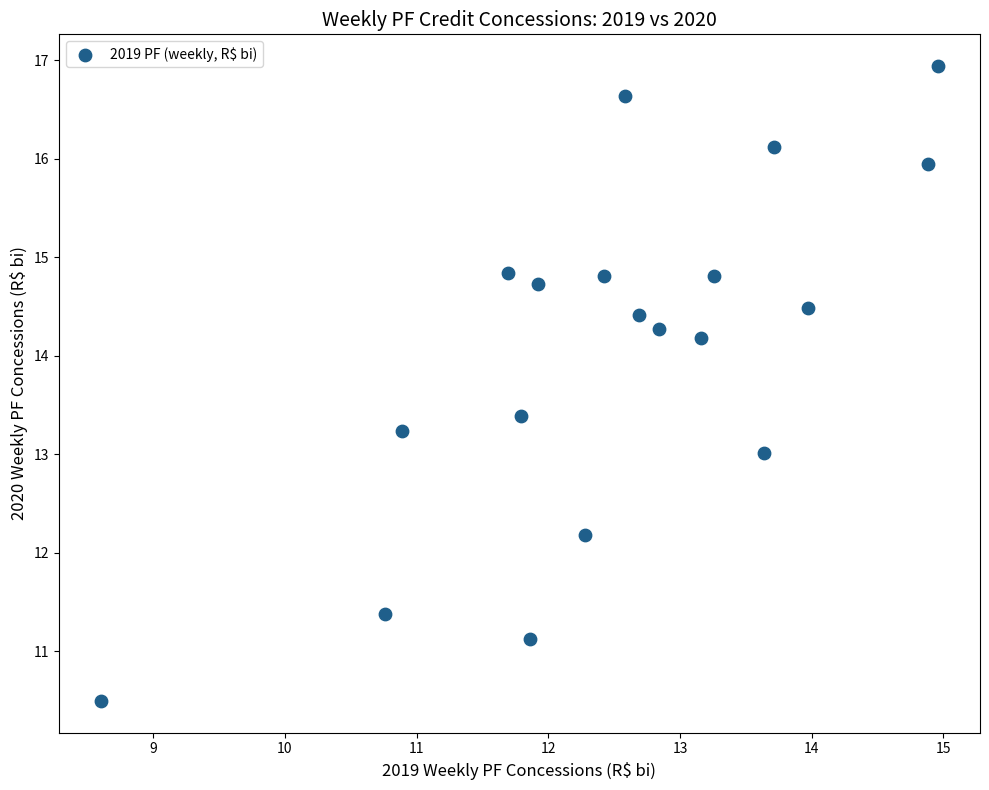

What is the range of Y values (max minus min)?

6.4